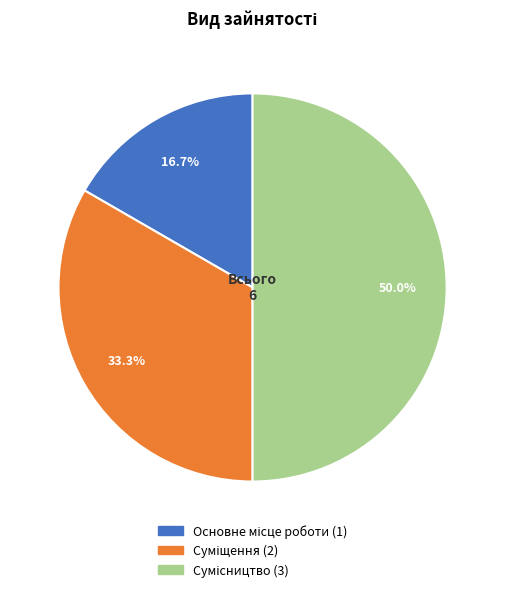

To the nearest percent, what percentage of the pie is Сумісництво?

50%